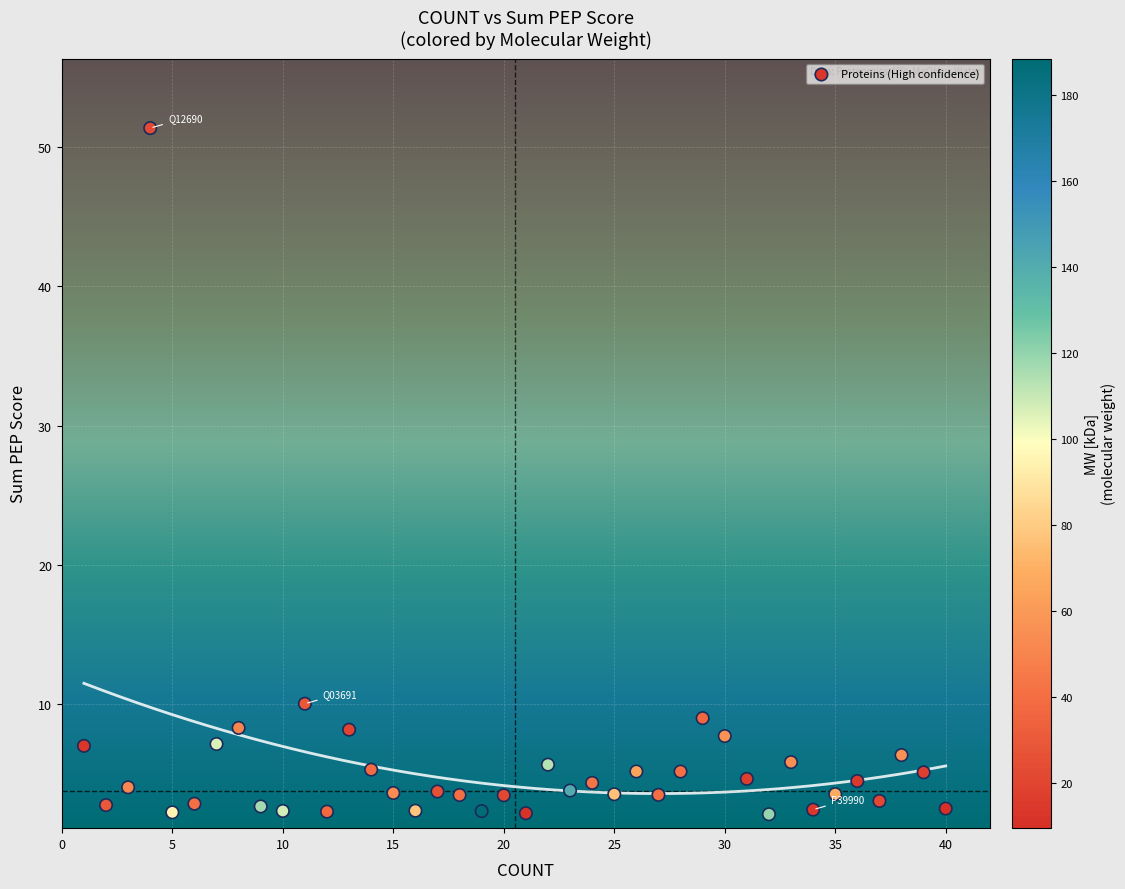

What is the range of Y values (max minus min)?

49.3